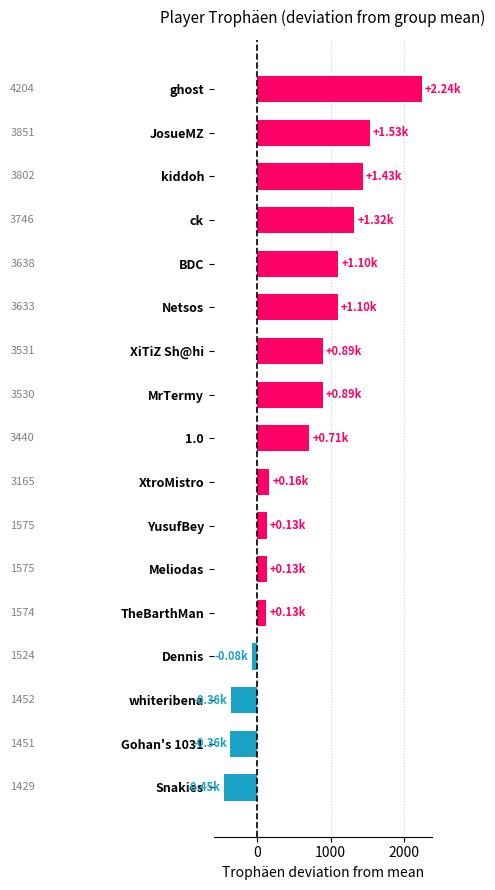

Does the chart contain any negative values?

Yes